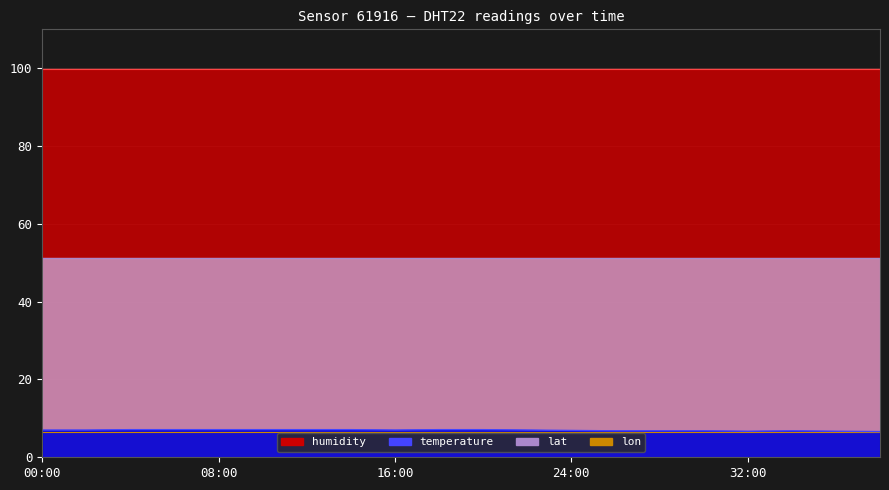

How many lines are shown in the chart?

4